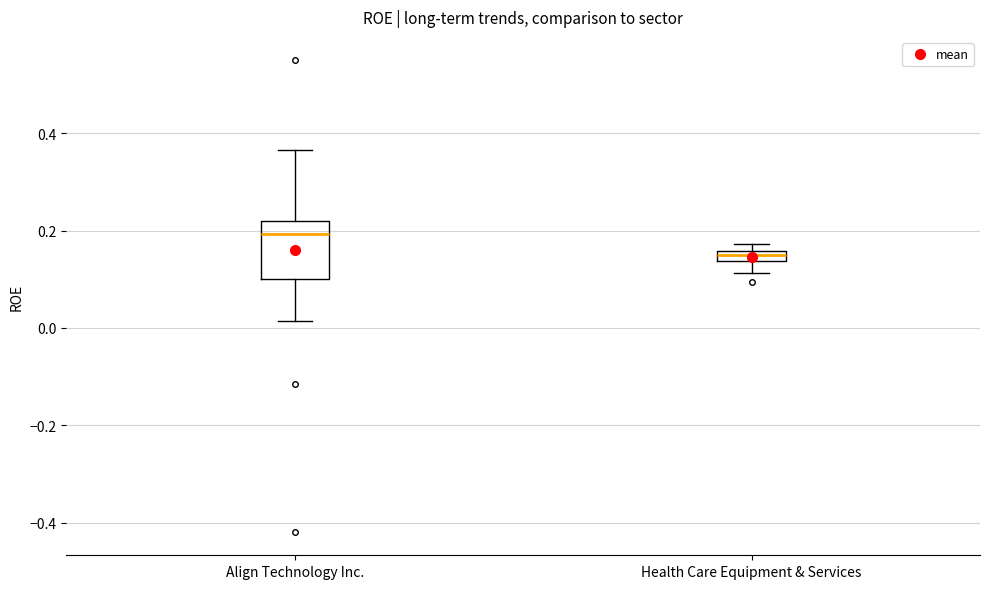

Which box has the lowest median line?

Health Care Equipment & Services